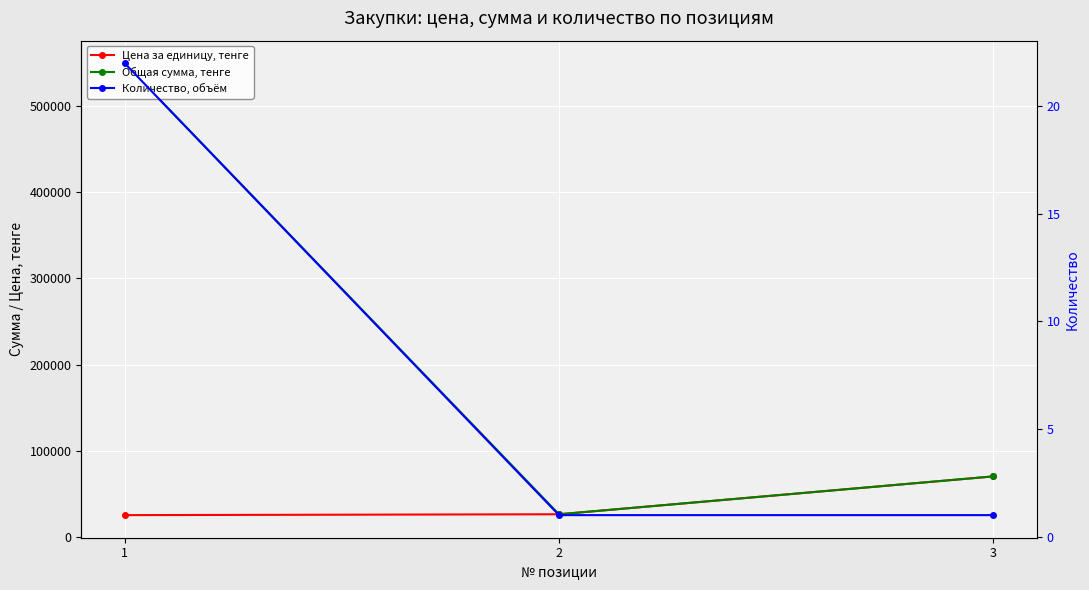

List the series in order of their peak value, lowest first.

Количество, объём, Цена за единицу, тенге, Общая сумма, тенге